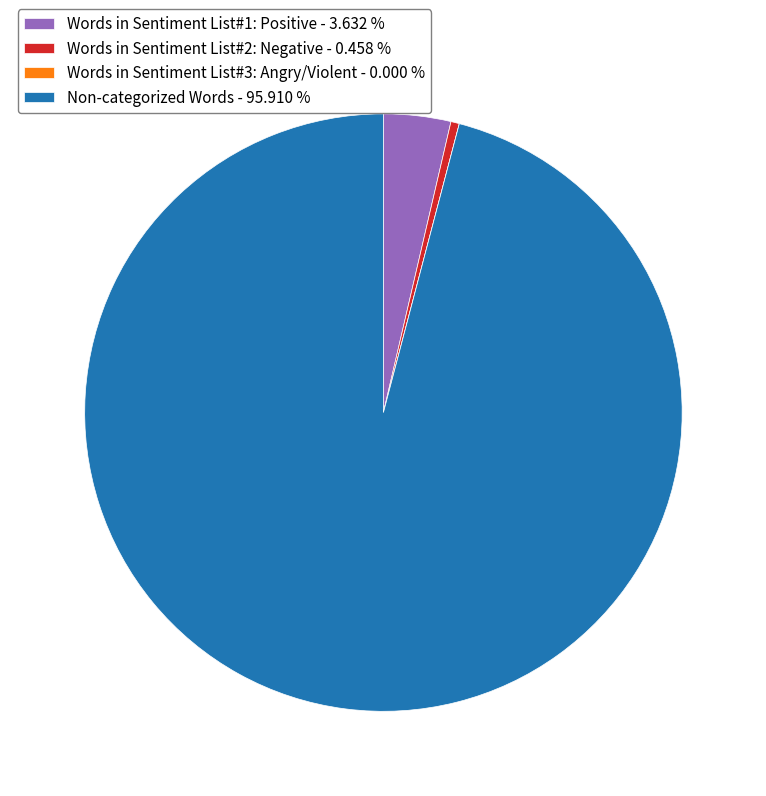

Which has a higher value, Words in Sentiment List#2: Negative - 0.458 % or Non-categorized Words - 95.910 %?

Non-categorized Words - 95.910 %